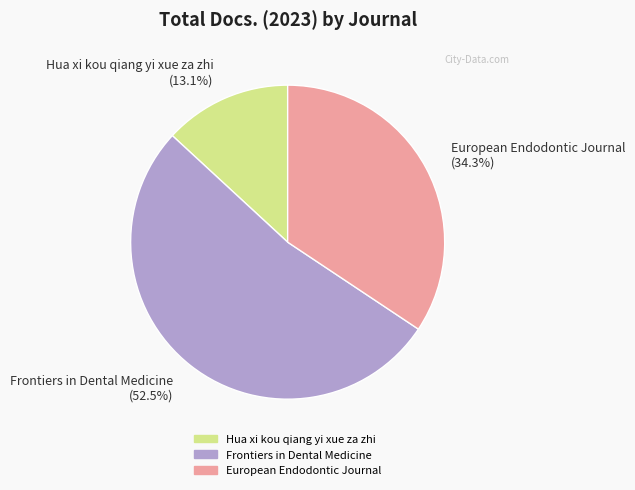

Is European Endodontic Journal (34.3%) the majority of the pie?

No